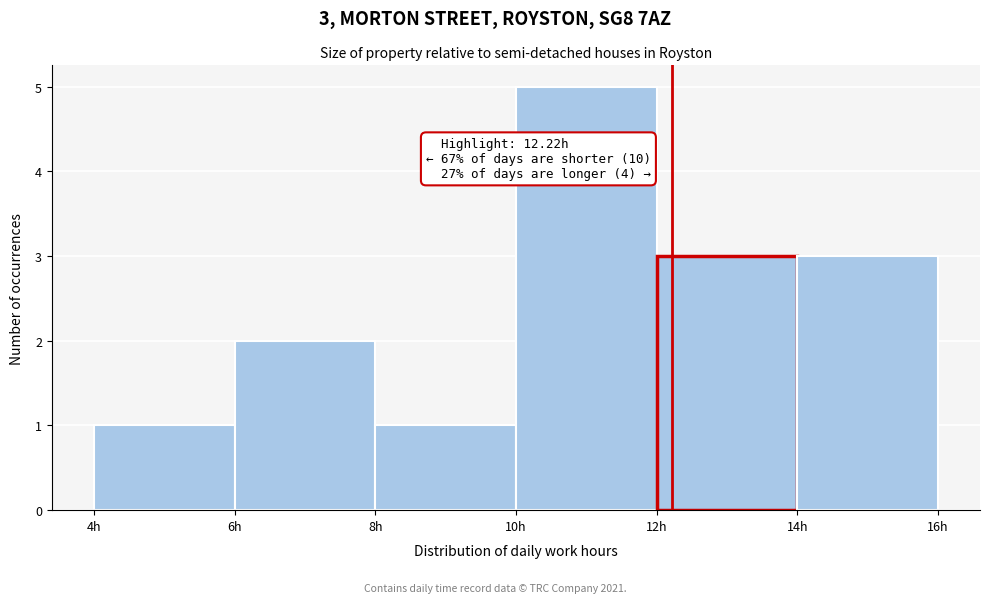

Which range on the x-axis has the tallest bar?

10 to 12